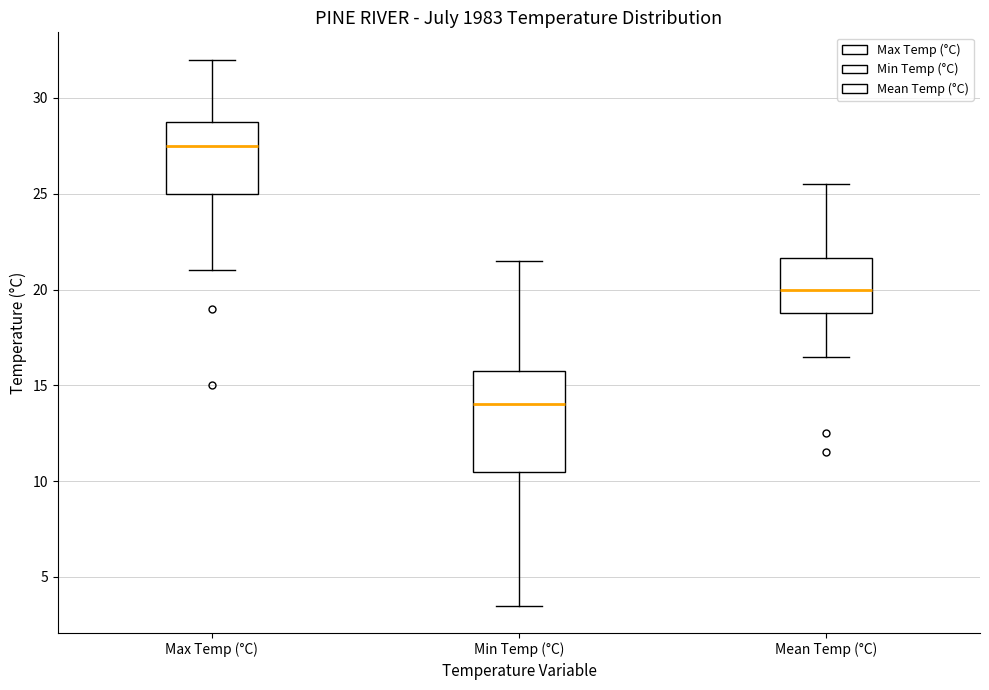

Where does the upper whisker of the box for Max Temp (°C) end on the y-axis? The values are not printed on the chart, so give them approximately, as read against the axis.

32.0